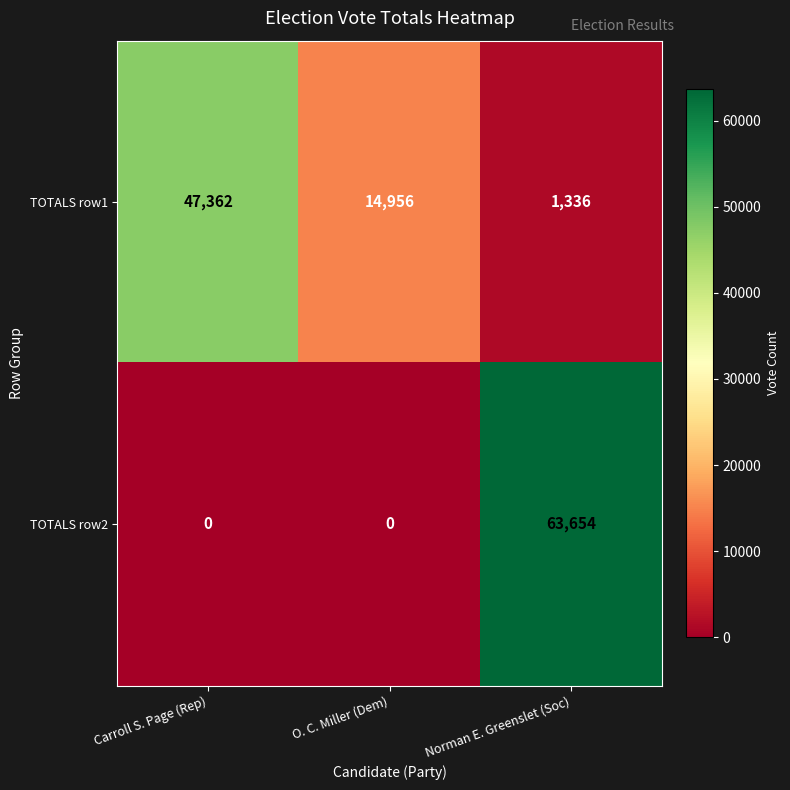

Which series has the largest range (max minus min)?

TOTALS row2